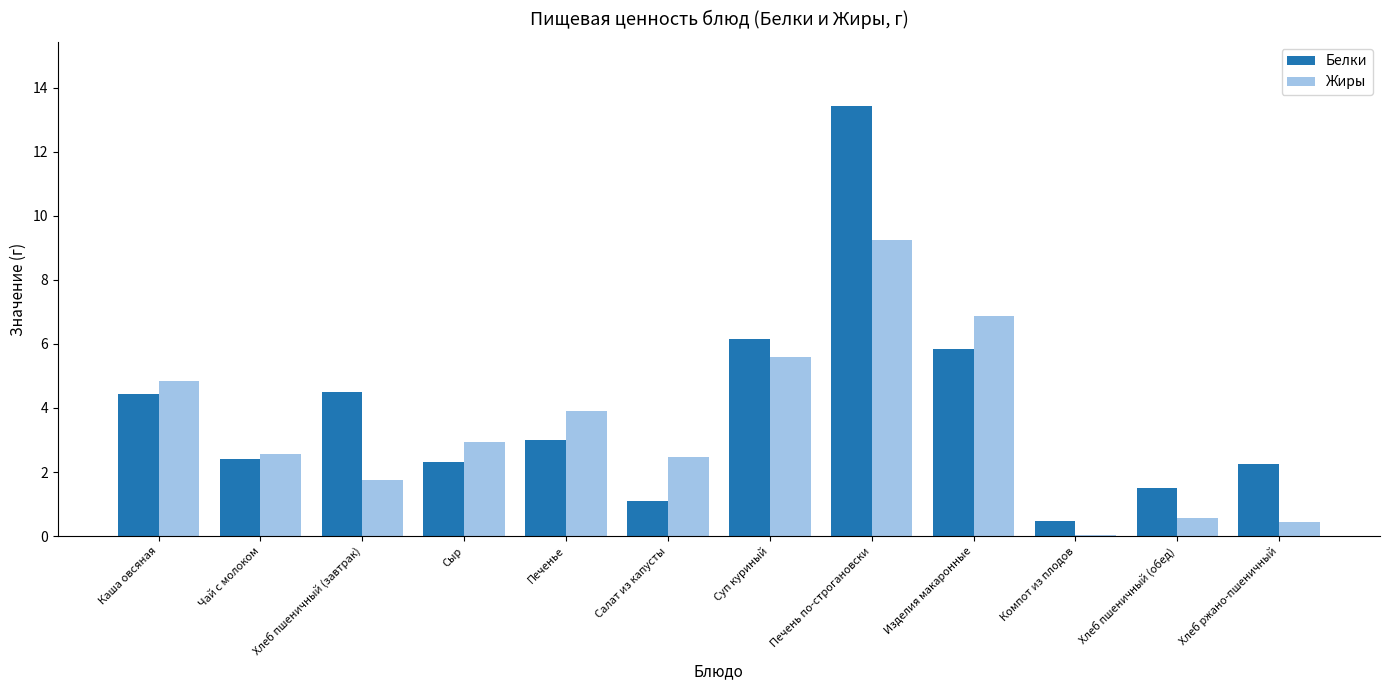

At which category does the chart reach its peak across all series?

Печень по-строгановски